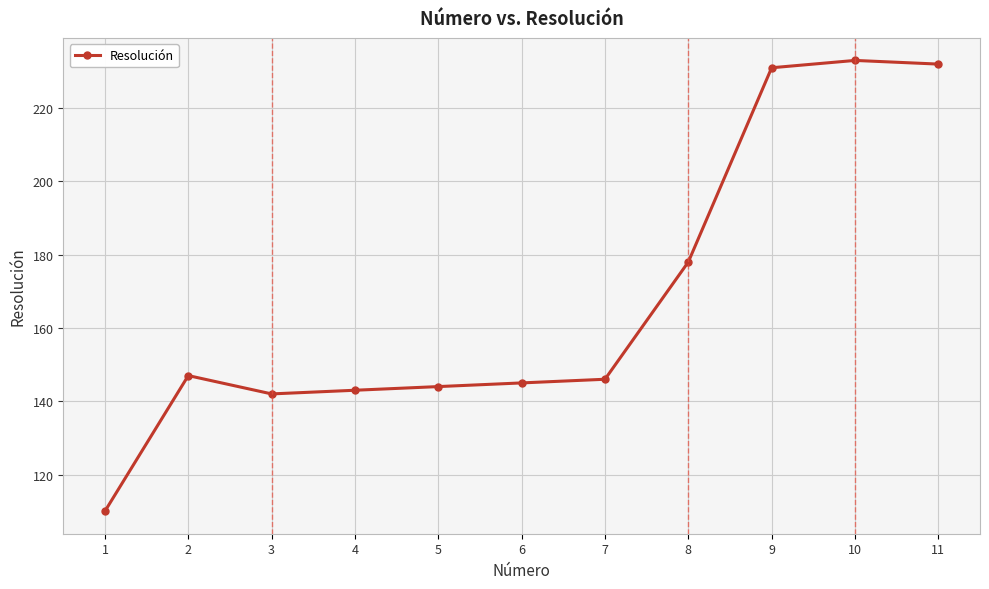

What is the smallest value displayed?

110